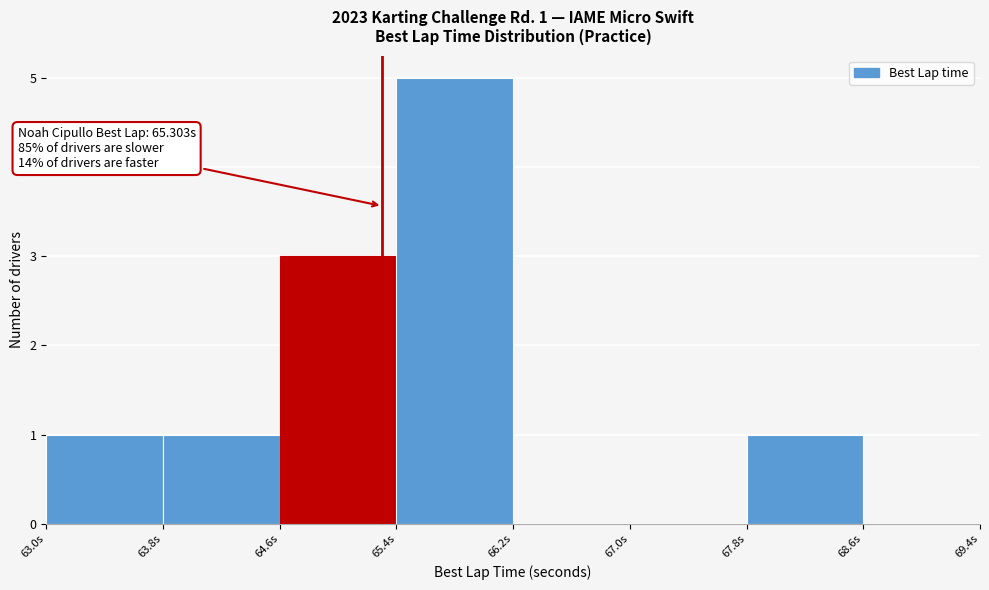

Which range on the x-axis has the tallest bar?

65.4 to 66.2